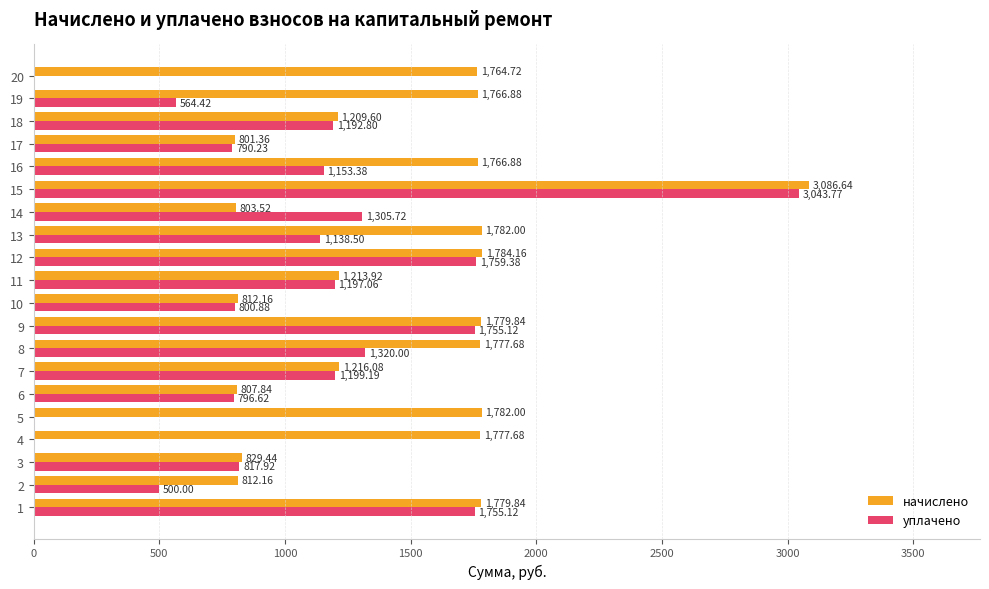

What is the sum of all начислено values?

29354.4